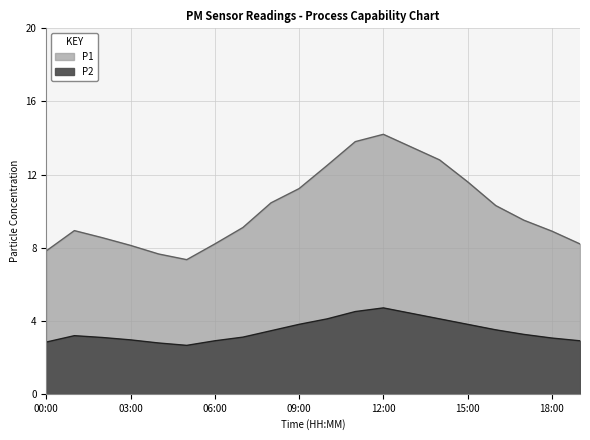

What is the highest value of the P1 series?

14.2